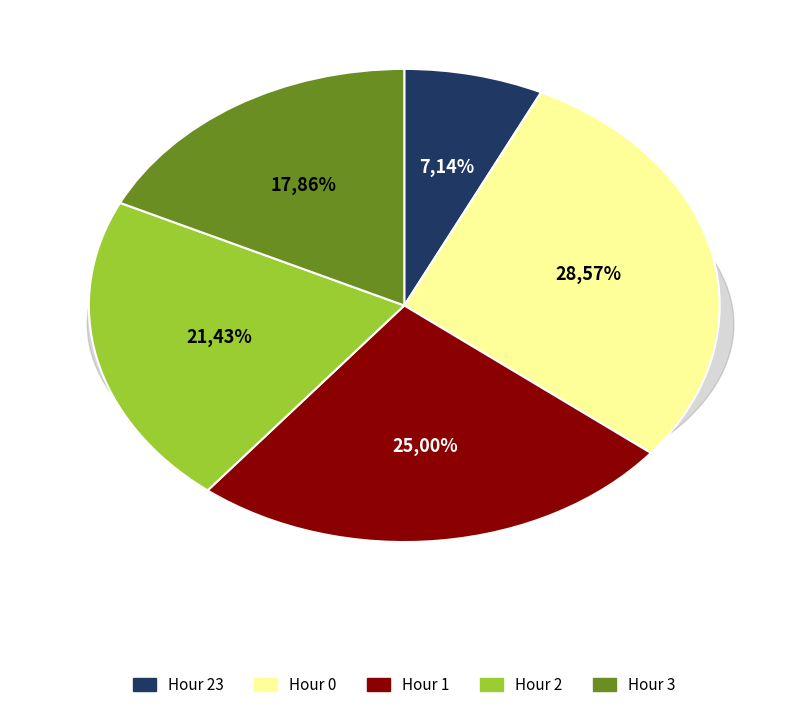

True or false: Hour 3 accounts for 18% of the total.

True